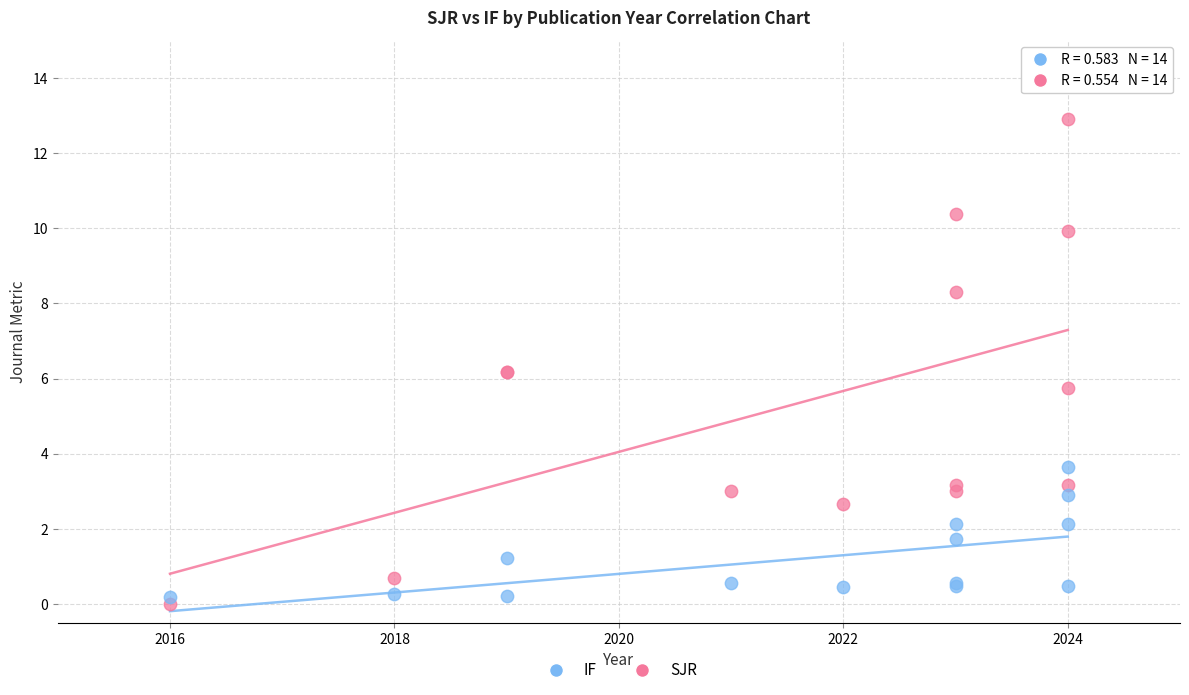

Which series contains the highest Y value?

SJR